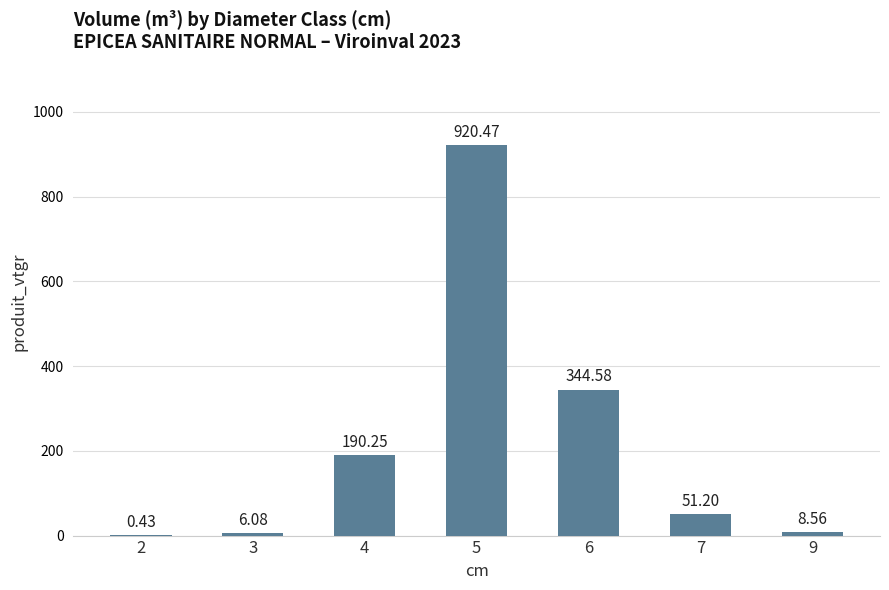

What is the change in value from 2 to 3?

+5.7